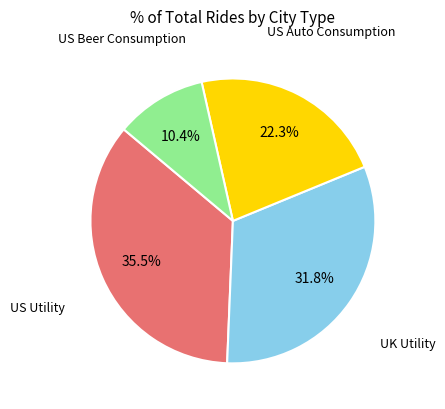

How many slices are in this pie chart?

4